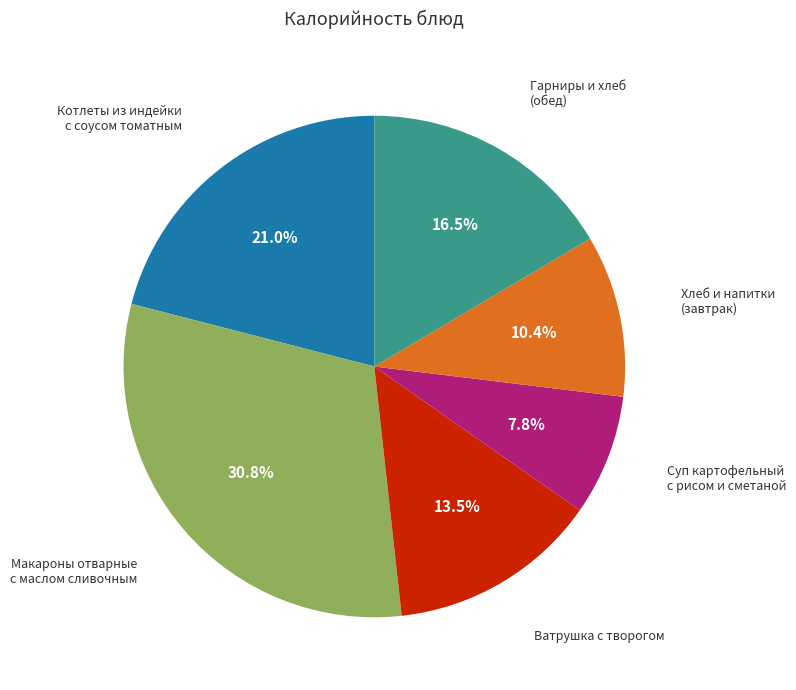

Does any single category account for the majority?

No